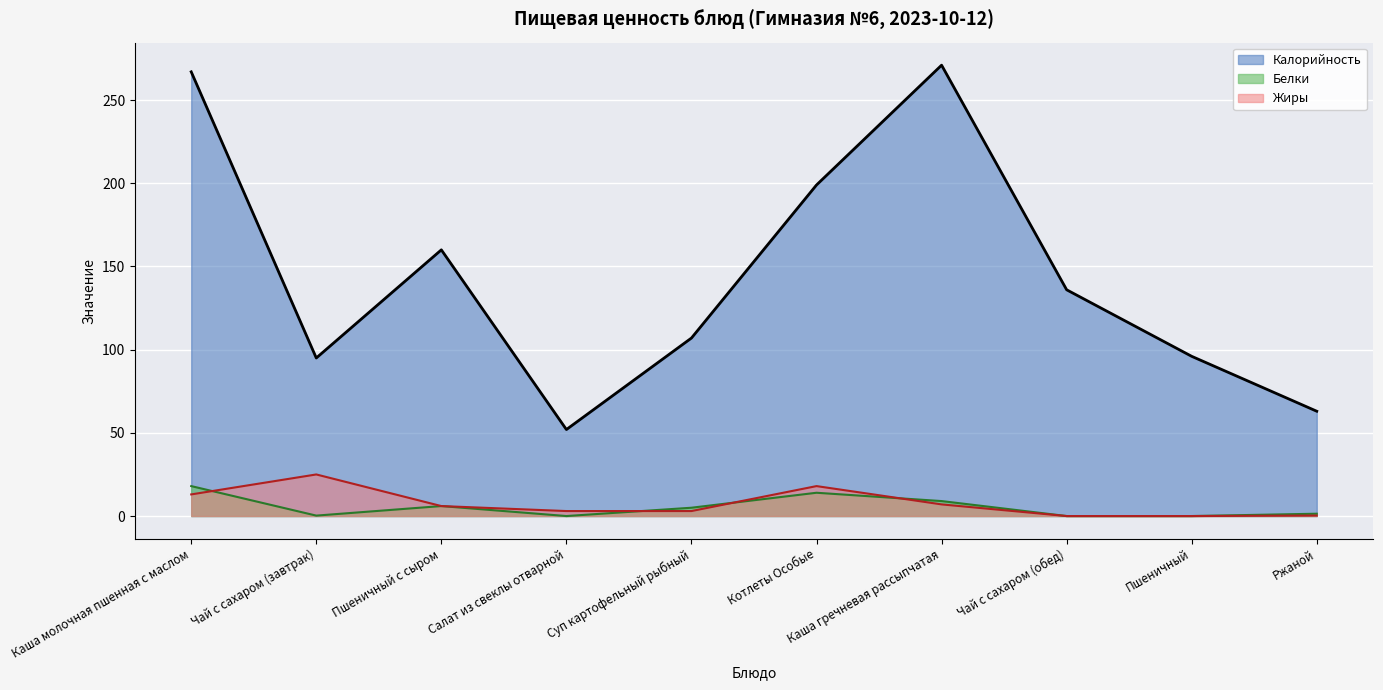

Which series has the largest total across all categories?

Калорийность